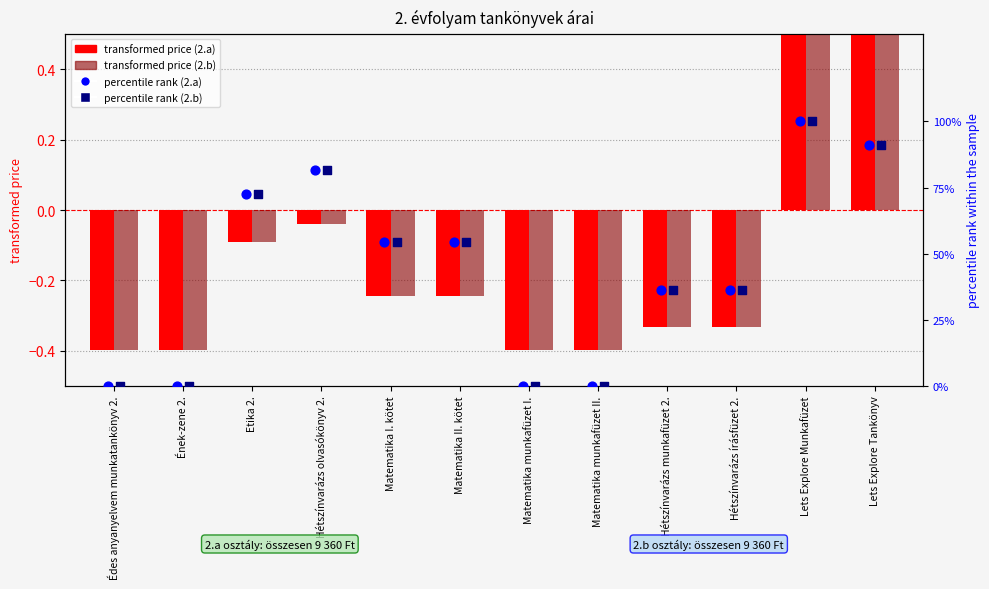

Which series reaches the minimum Y coordinate?

2.a (transformed price)